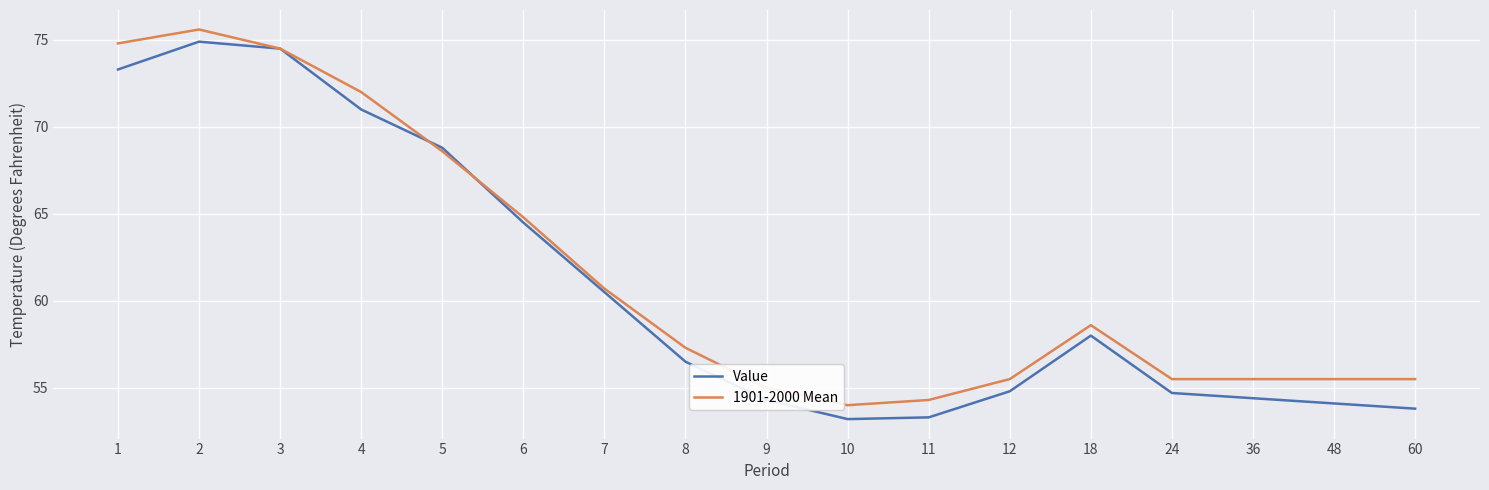

Is the value of Value at 18 greater than the value of 1901-2000 Mean at 24?

Yes